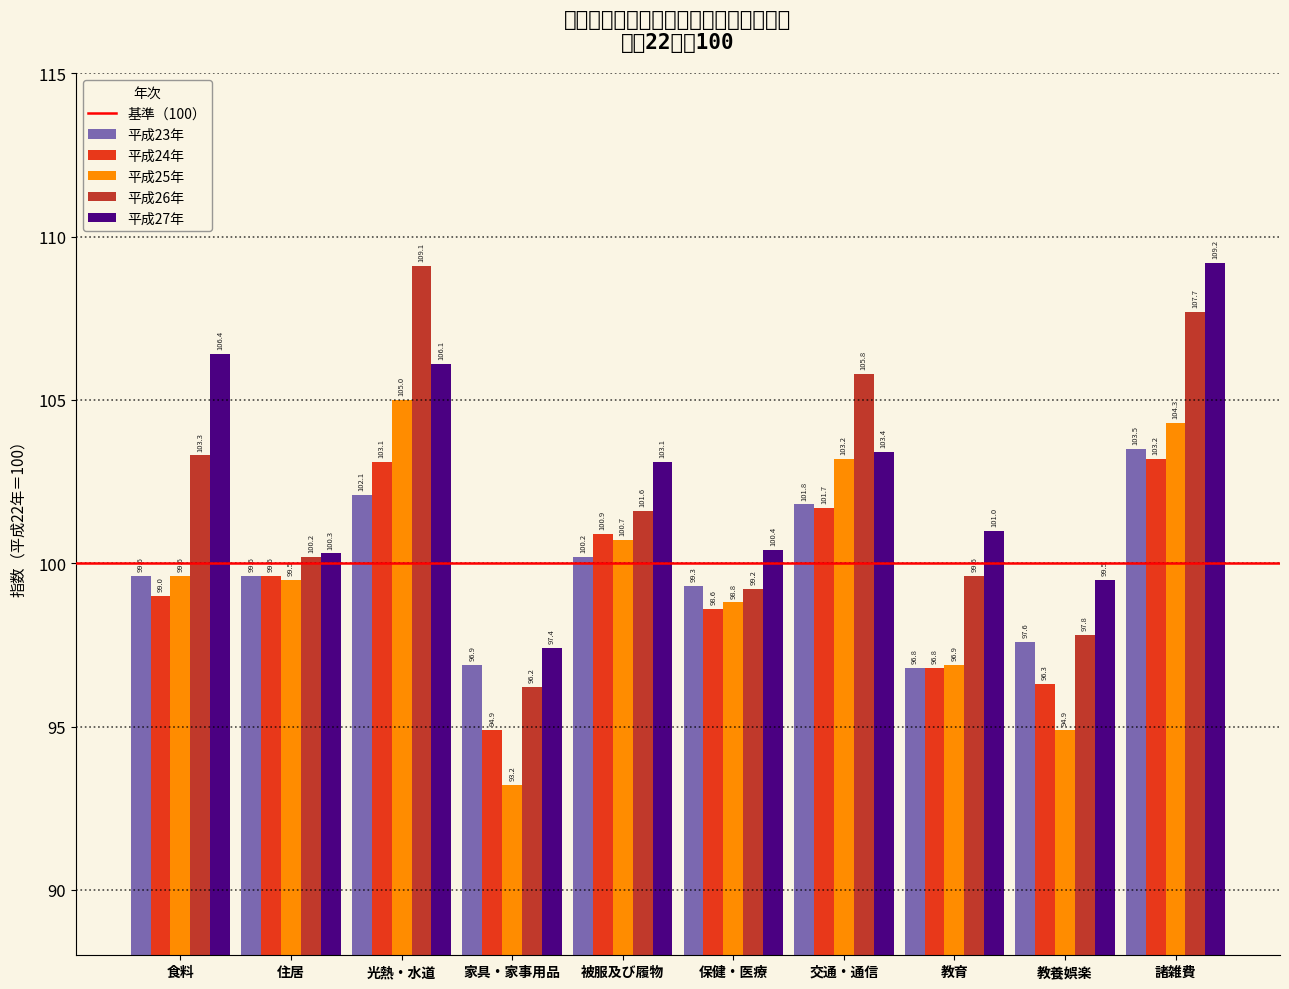

Reading left to right, what are all the values shown in this chart?

平成23年: 99.6	99.6	102.1	96.9	100.2	99.3	101.8	96.8	97.6	103.5
平成24年: 99.0	99.6	103.1	94.9	100.9	98.6	101.7	96.8	96.3	103.2
平成25年: 99.6	99.5	105.0	93.2	100.7	98.8	103.2	96.9	94.9	104.3
平成26年: 103.3	100.2	109.1	96.2	101.6	99.2	105.8	99.6	97.8	107.7
平成27年: 106.4	100.3	106.1	97.4	103.1	100.4	103.4	101.0	99.5	109.2